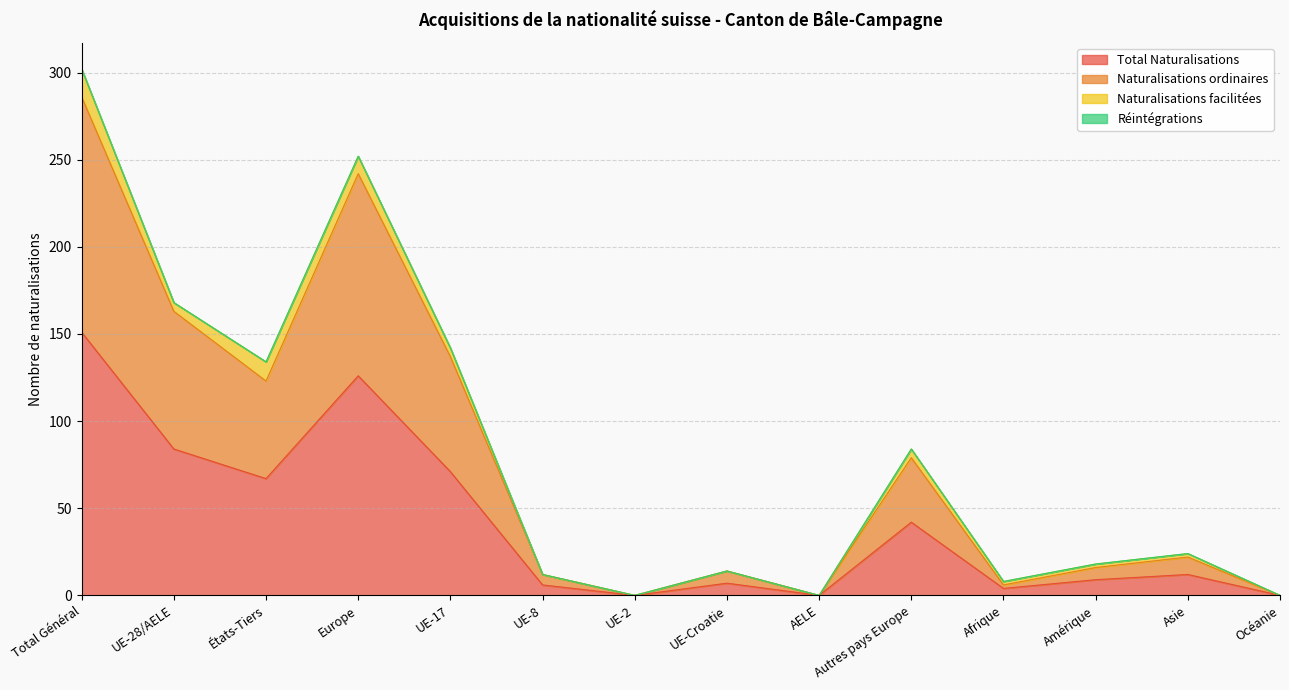

True or false: Naturalisations ordinaires and Total Naturalisations cross at least once.

False